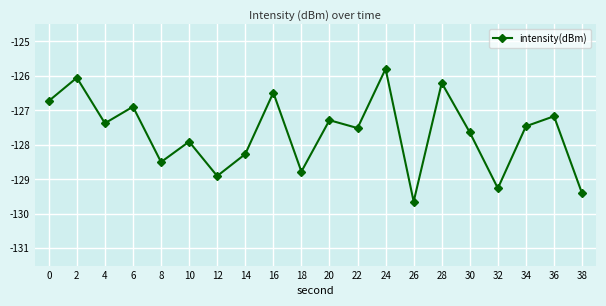

What is the sum of the values at 18 and 6?

-255.7